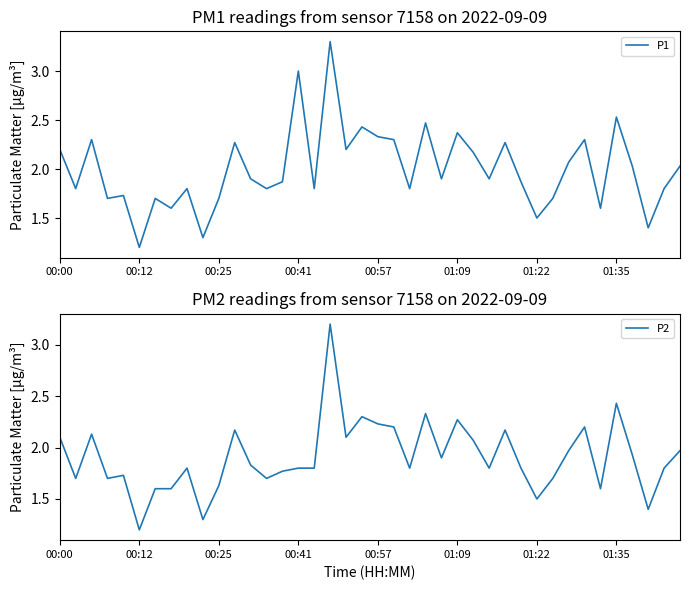

Does the chart display data point markers on the line(s)?

No